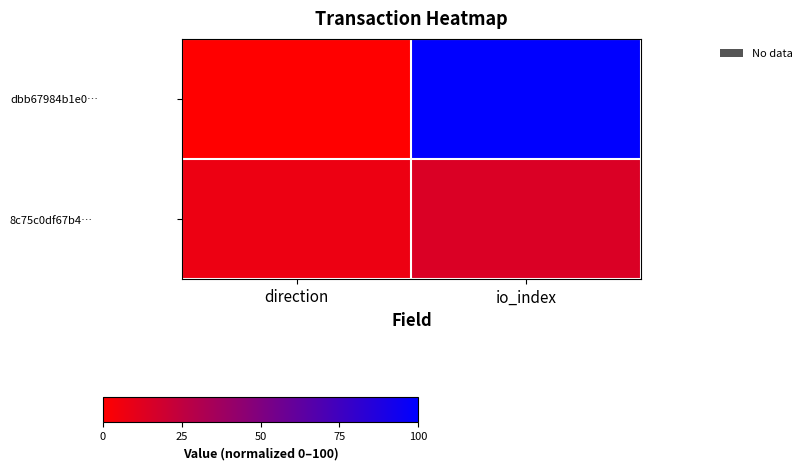

Rank the series by their average value, from highest to lowest.

dbb67984b1e0…, 8c75c0df67b4…